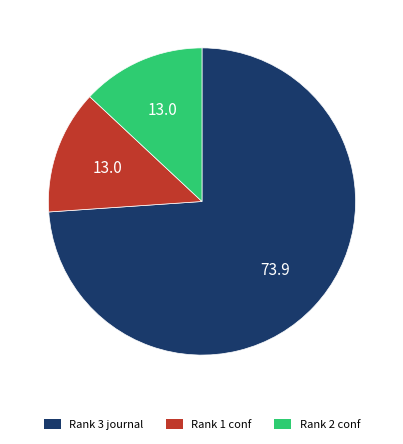

What is the ratio of the value at Rank 2 conf to the value at Rank 1 conf?

1.0